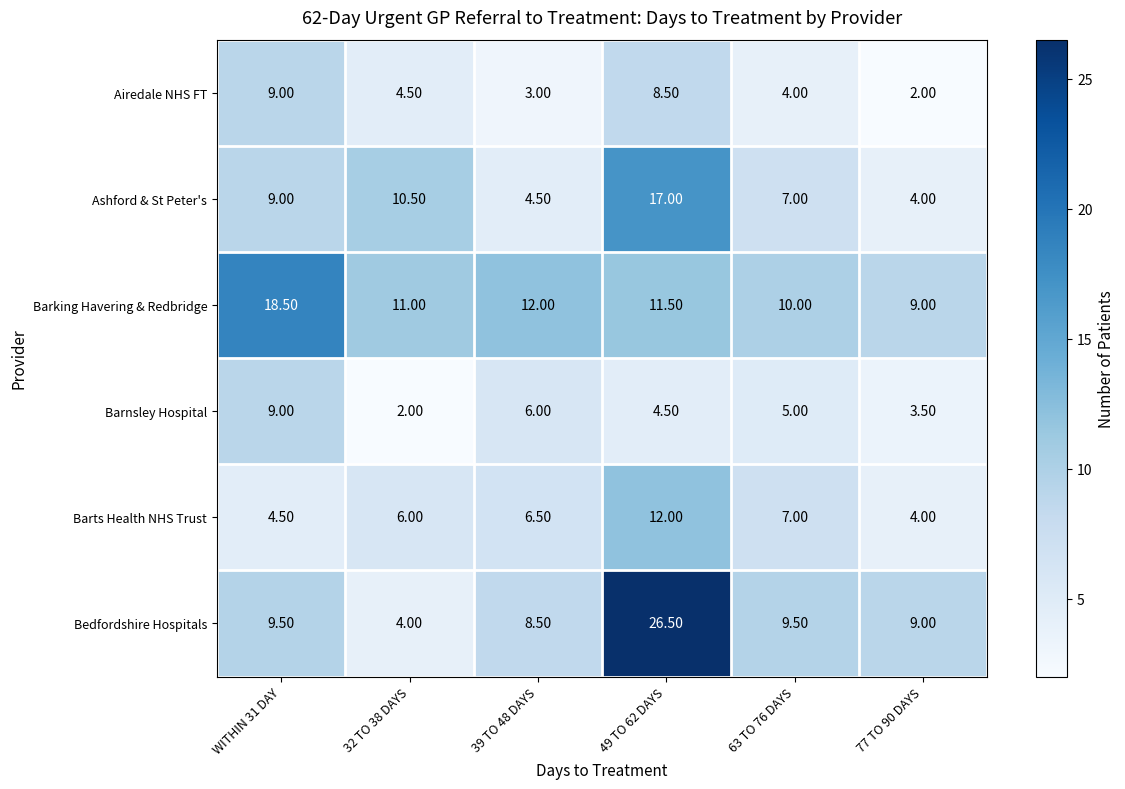

What is the sum of all Barnsley Hospital values?

30.0